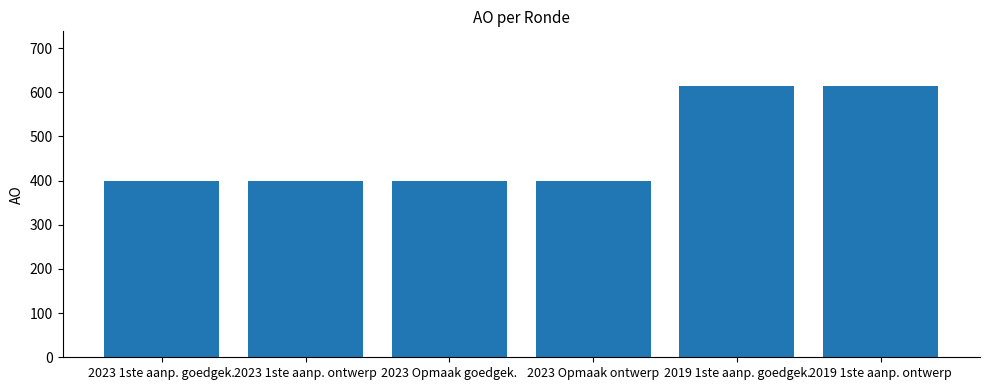

What is the maximum value shown in the chart?

615